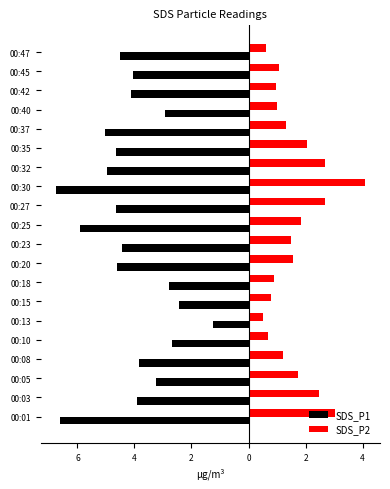

What are all the series names shown in the legend?

SDS_P1, SDS_P2